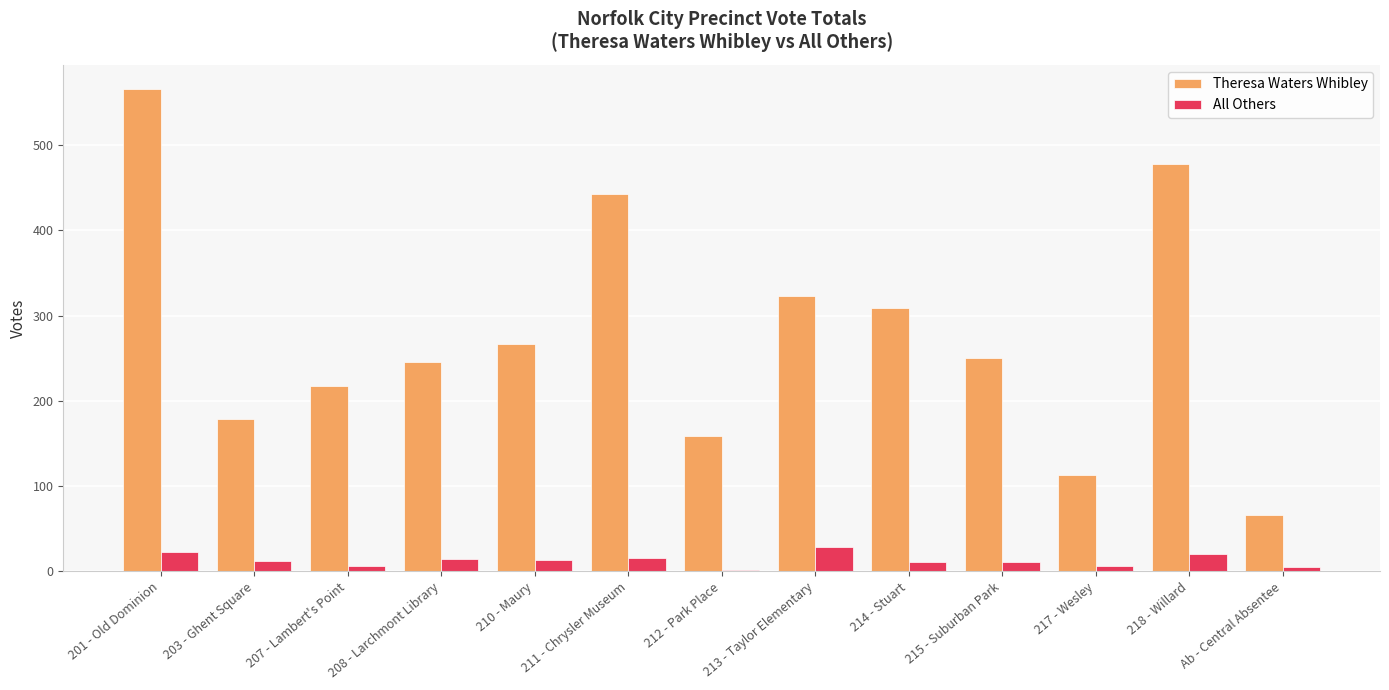

Which label corresponds to the largest value in the chart?

201 - Old Dominion